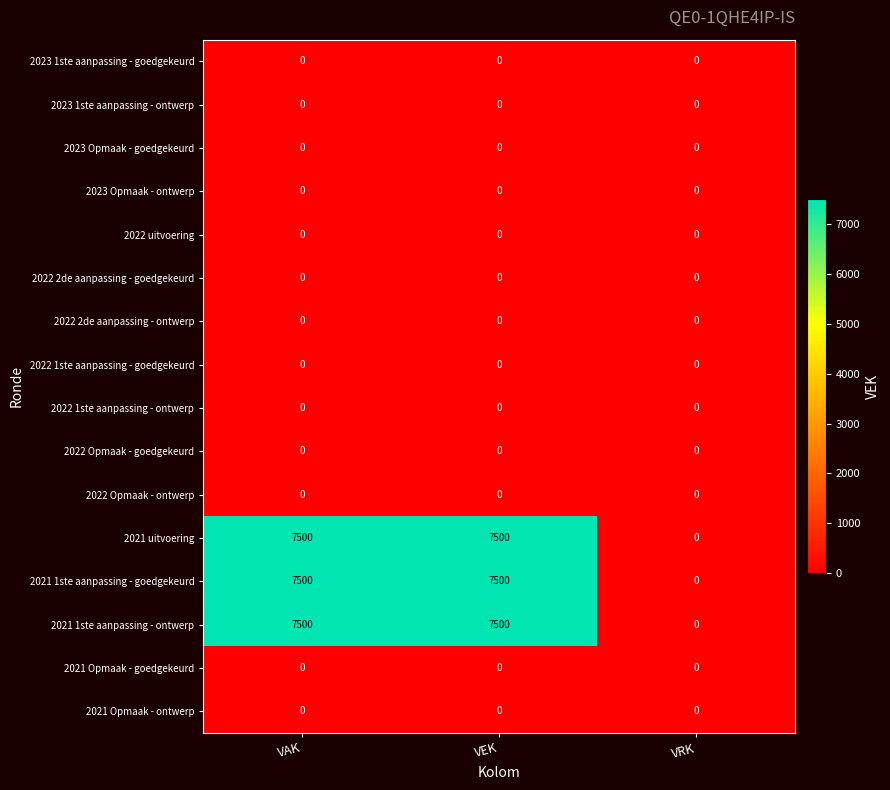

What is the spread (max minus min) of values at VAK?

7500